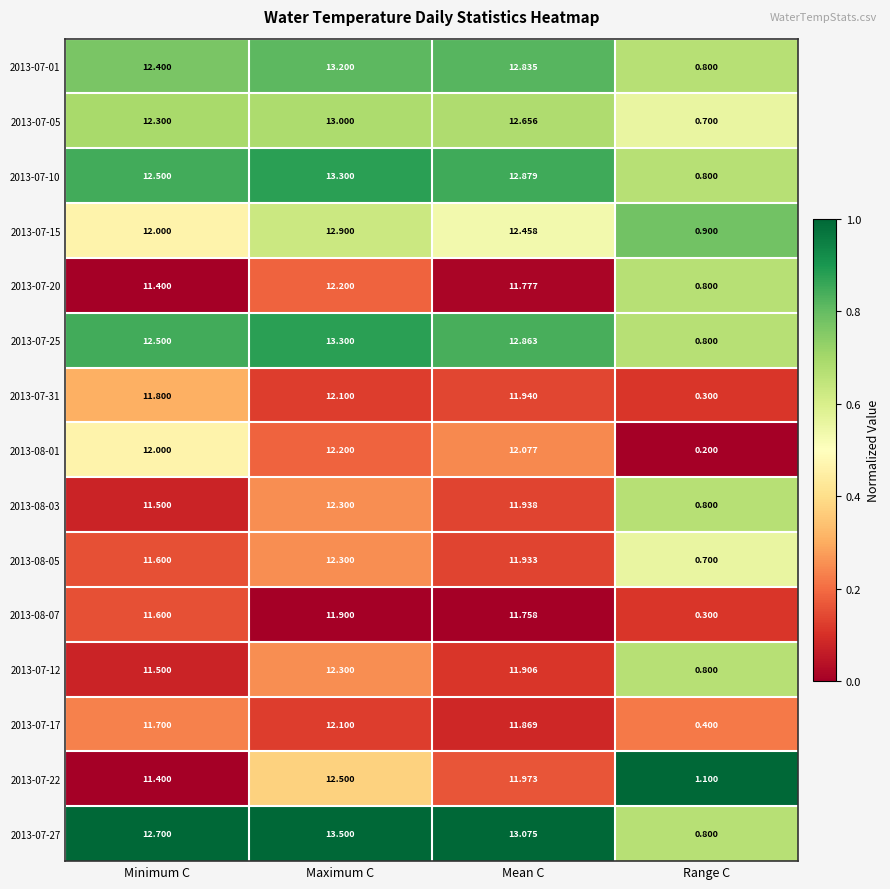

Where is 2013-07-25 nearest to the value 7?

Minimum C